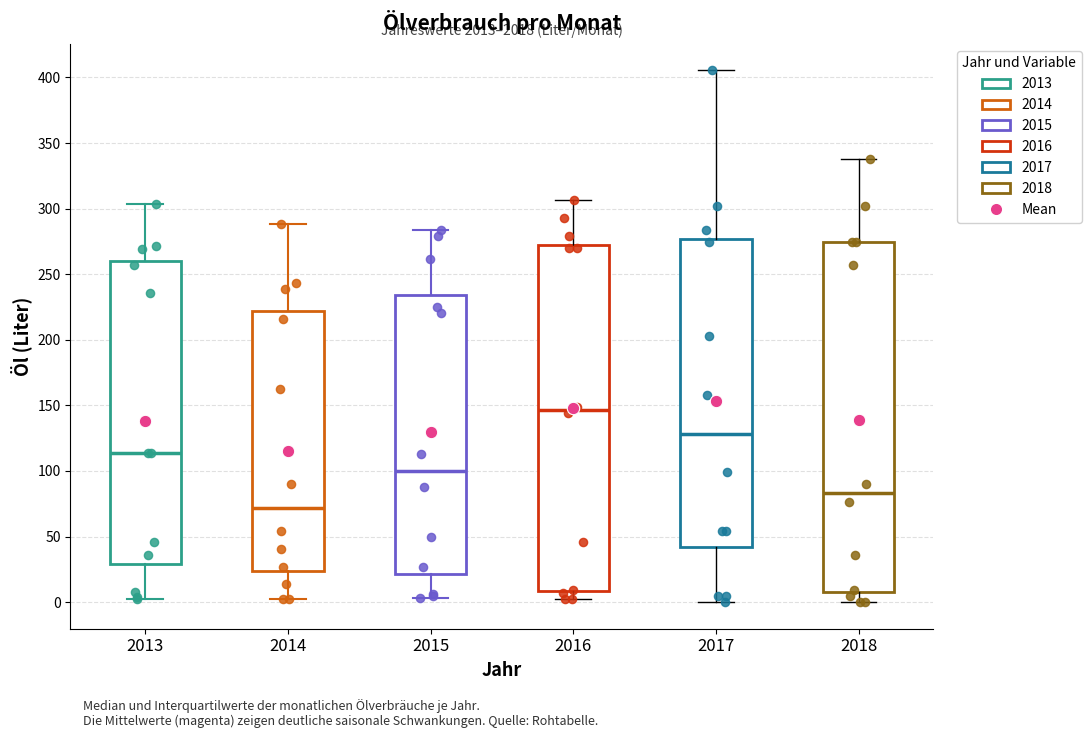

Reading left to right, transcribe this box plot: for each box, give where its median line is, the range the box spans, and where its two whiskers end, as read against the y-axis. The values are not printed on the chart, so give them approximately, as read against the axis.

2013: median 115, box 30 to 260, whiskers 0 to 305
2014: median 70, box 25 to 220, whiskers 0 to 290
2015: median 100, box 20 to 235, whiskers 5 to 285
2016: median 145, box 10 to 270, whiskers 0 to 305
2017: median 130, box 40 to 275, whiskers 0 to 405
2018: median 85, box 10 to 275, whiskers 0 to 340